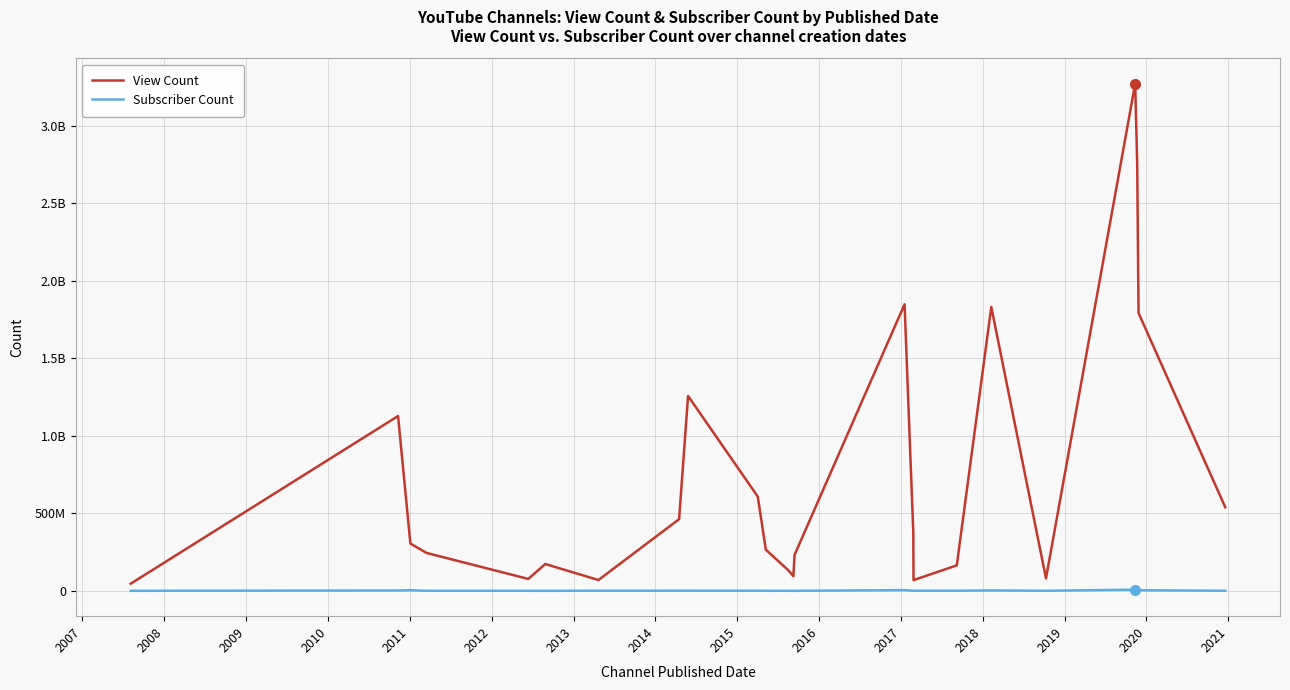

What are all the series names shown in the legend?

View Count, Subscriber Count